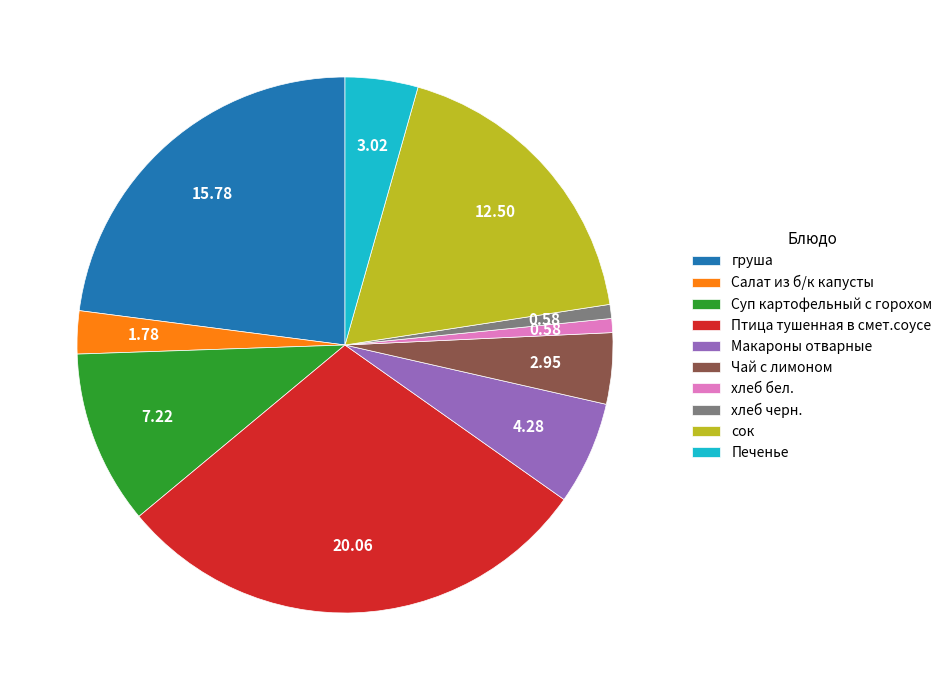

Do сок and Птица тушенная в смет.соусе together represent more than half of the pie?

No